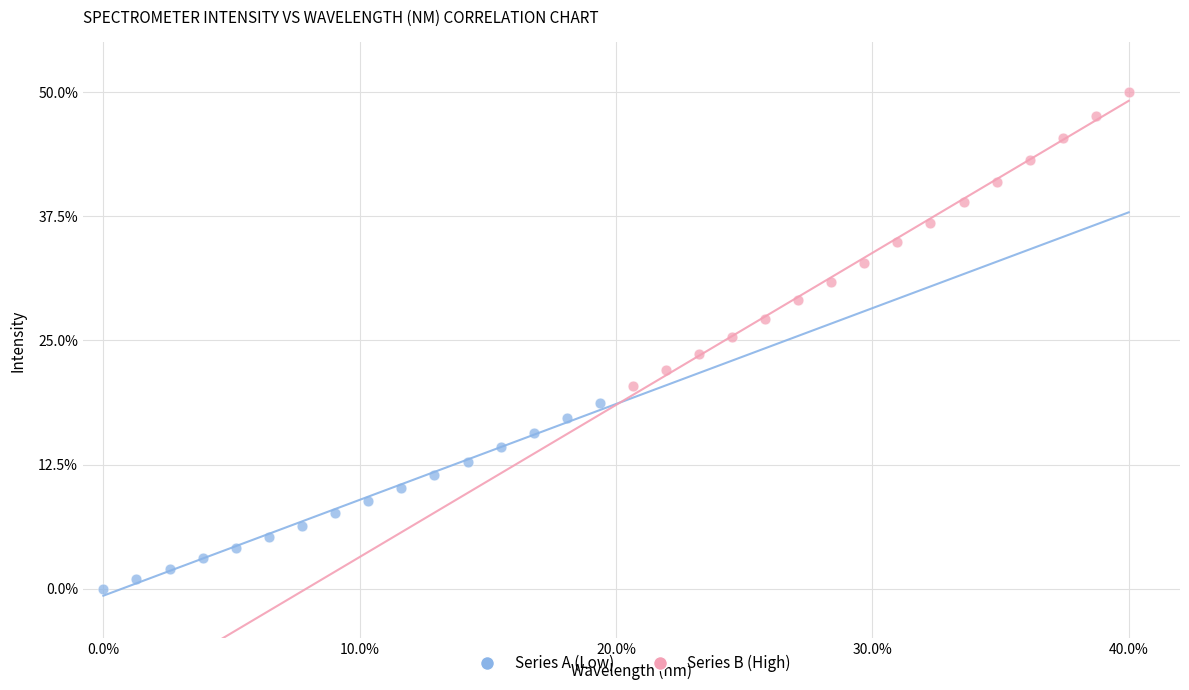

Which series reaches the minimum Y coordinate?

Series A (Low)